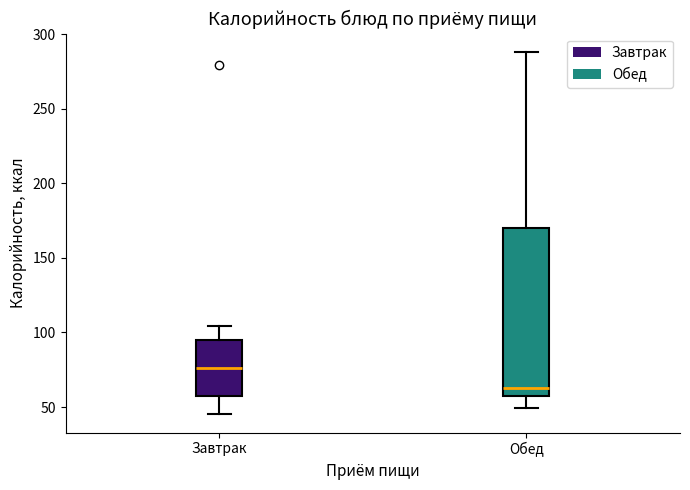

Comparing the boxes themselves (not the whiskers), which one is the tallest?

Обед